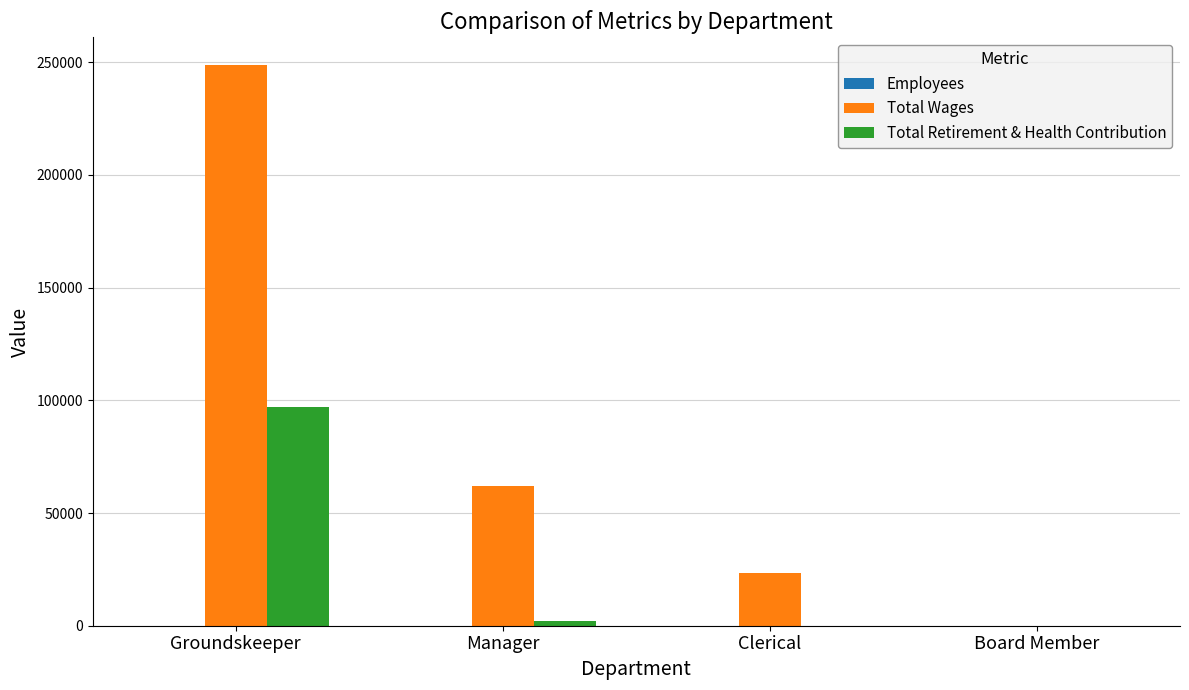

Which series has the widest spread of values?

Total Wages